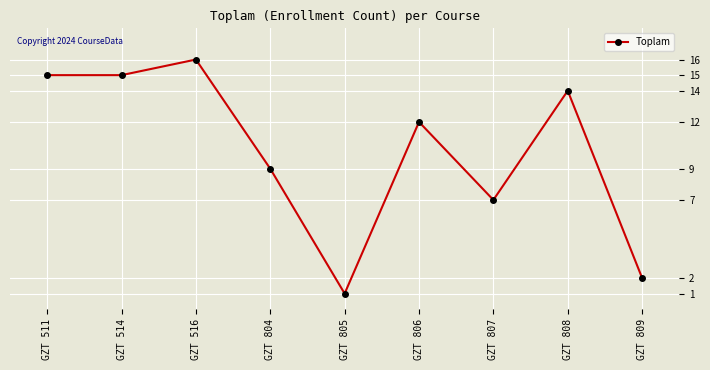

What value does the data have at GZT 806, to the nearest 10?

10